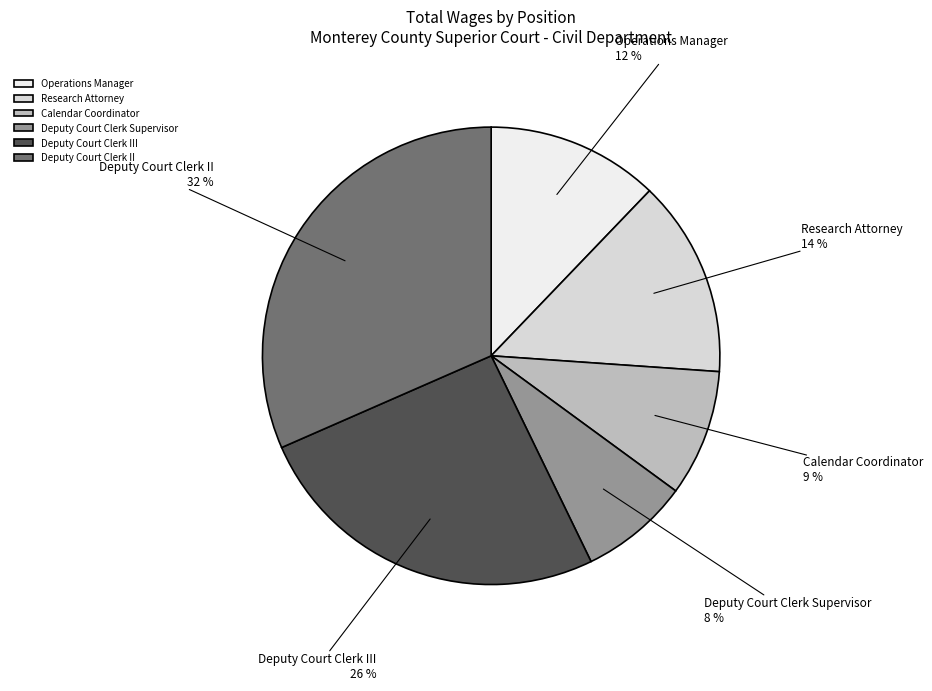

The Deputy Court Clerk II slice represents 40% of the pie. True or false?

False